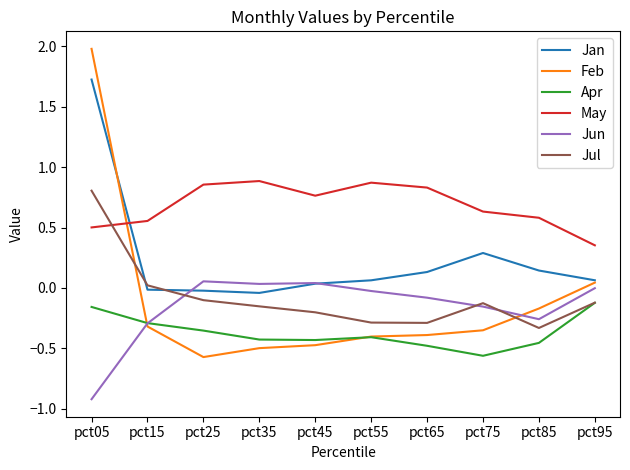

The Jan series shows 0.1 at pct55. True or false?

True